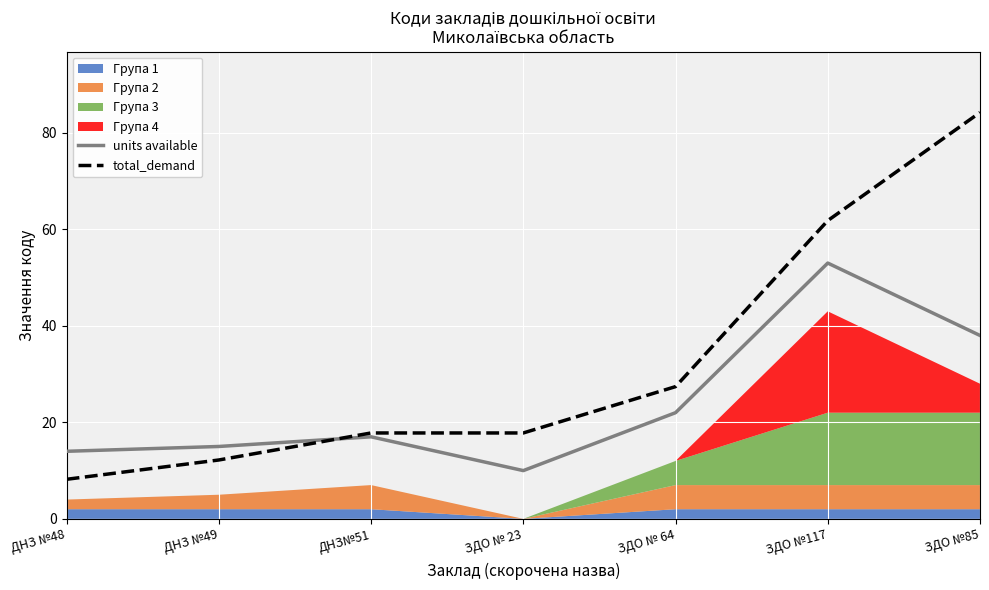

Between ЗДО № 23 and ЗДО № 64, which is larger?

ЗДО № 64